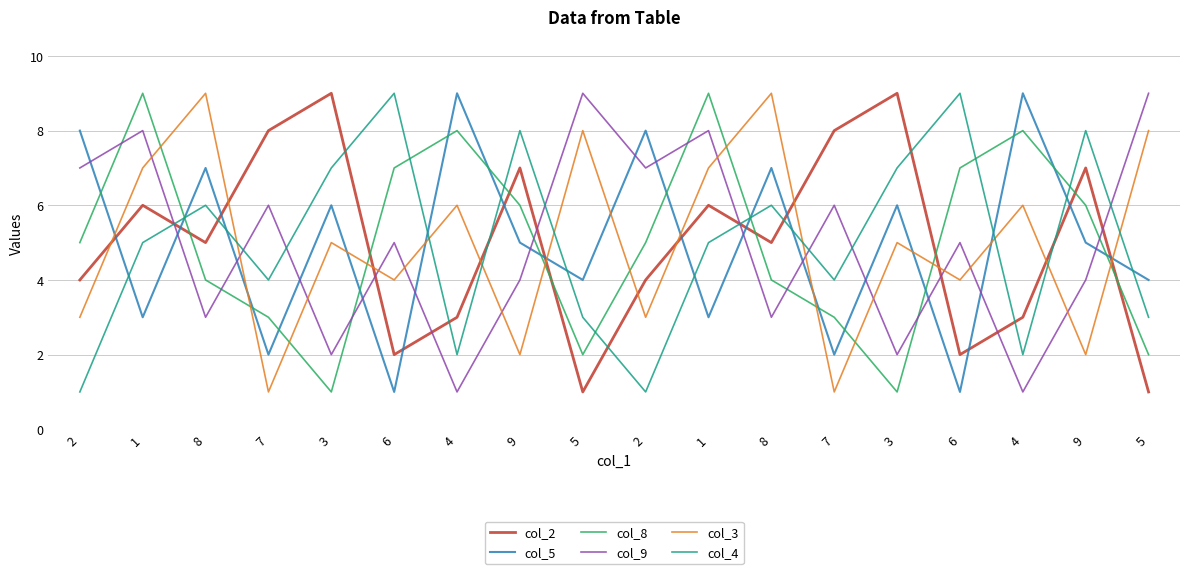

What is the label of the 8th point from the left?

9